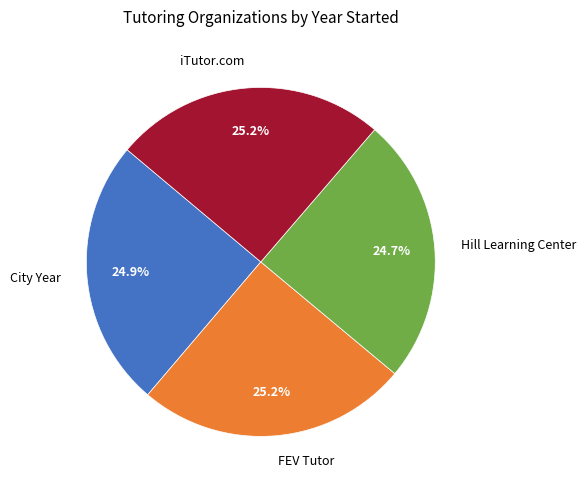

How many segments does this pie chart have?

4